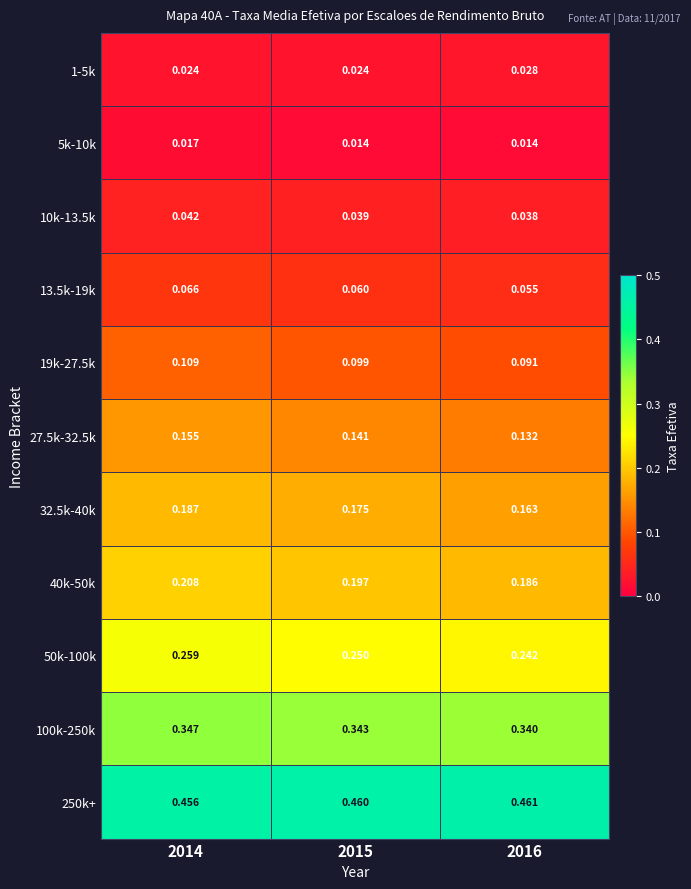

At which category is the sum across all series the highest?

2014